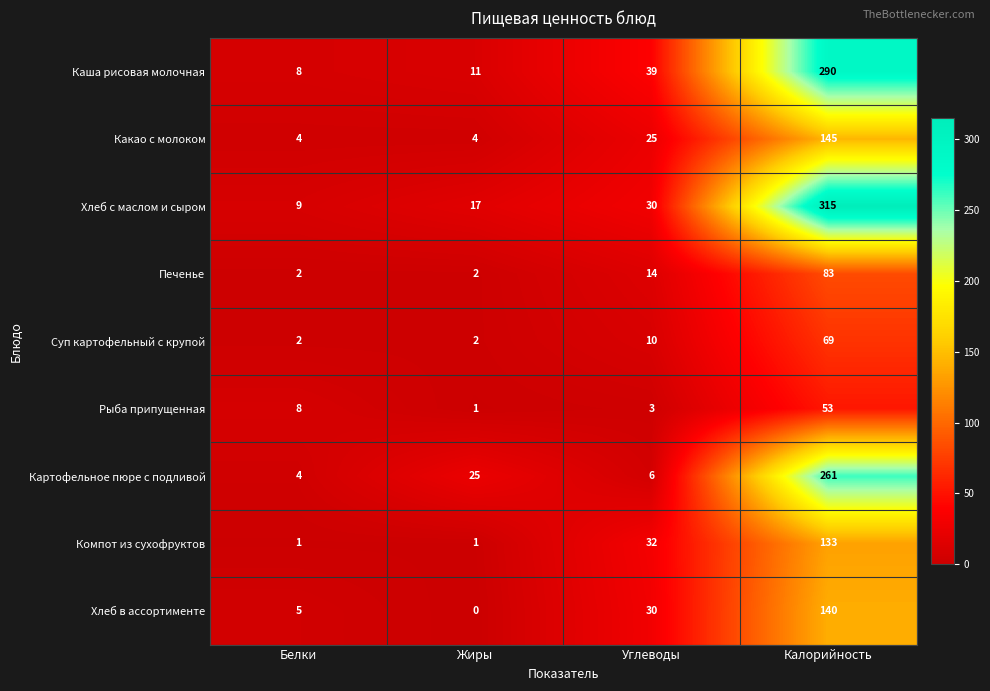

At which category does the chart reach its peak across all series?

Калорийность